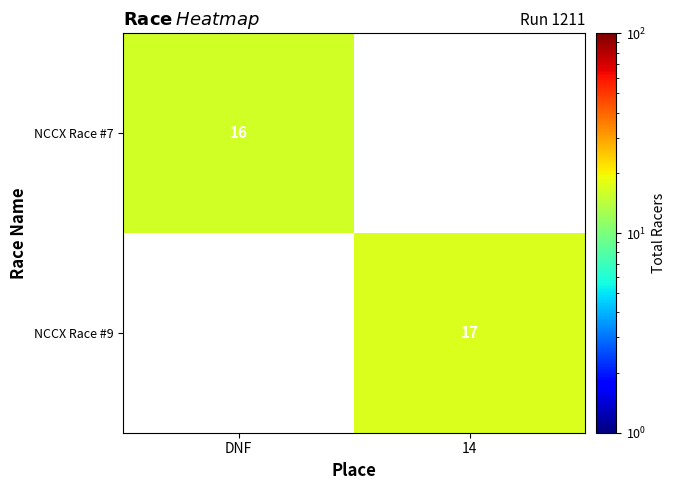

The NCCX Race #9 series shows 17 at 14. True or false?

True